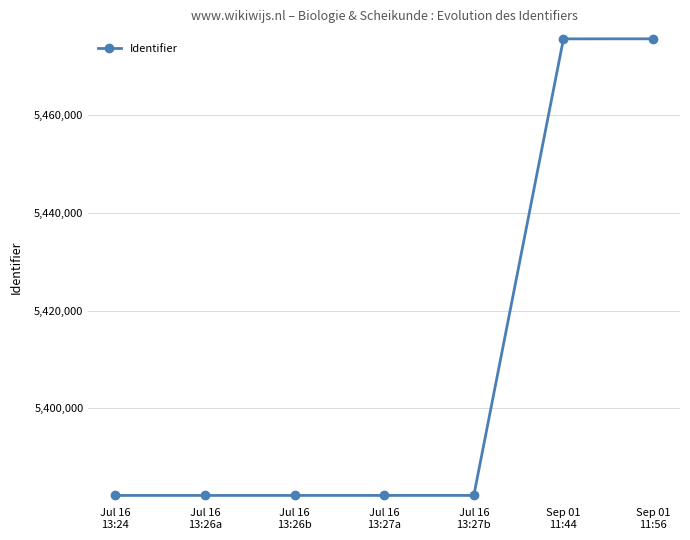

What is the maximum value shown in the chart?

5475494